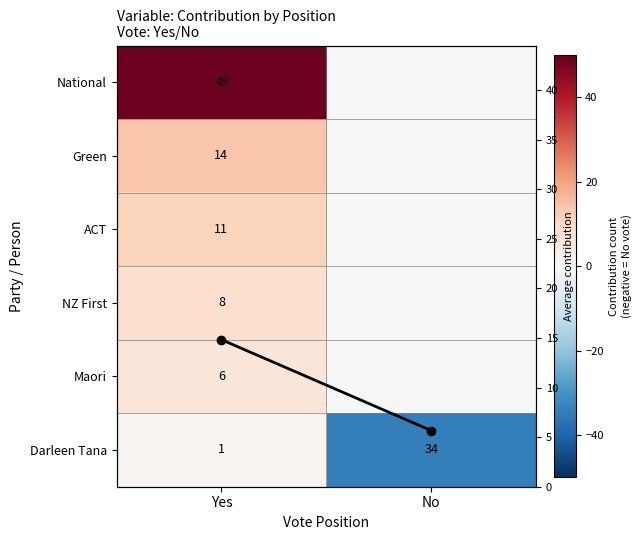

Which category has the highest value across all series?

Yes